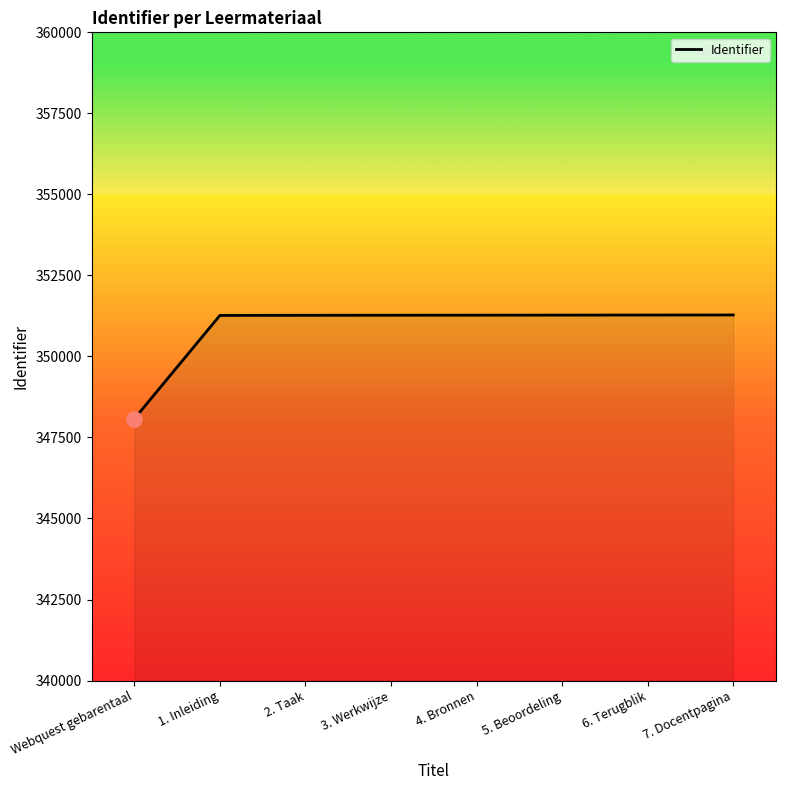

What is the ratio of the value at 1. Inleiding to the value at 7. Docentpagina?

1.0